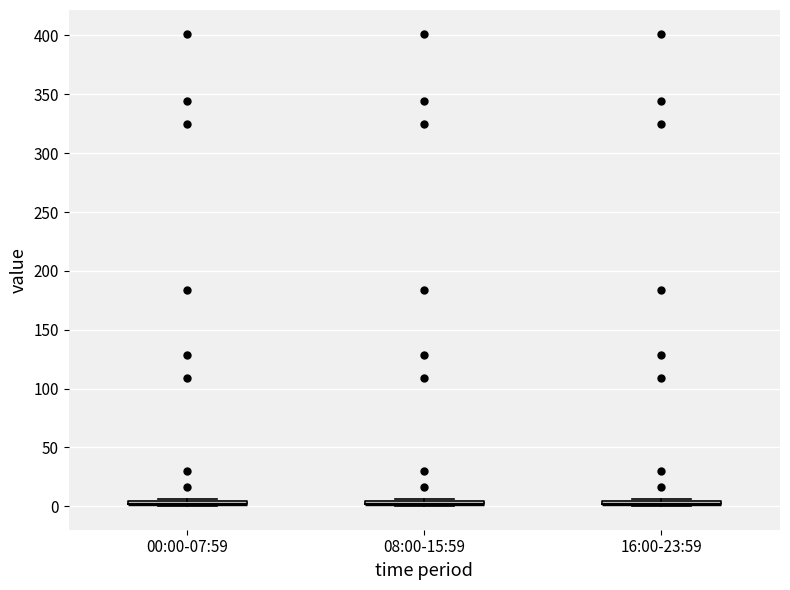

Where is the lower edge of the box for 08:00-15:59 on the y-axis? The values are not printed on the chart, so give them approximately, as read against the axis.

0